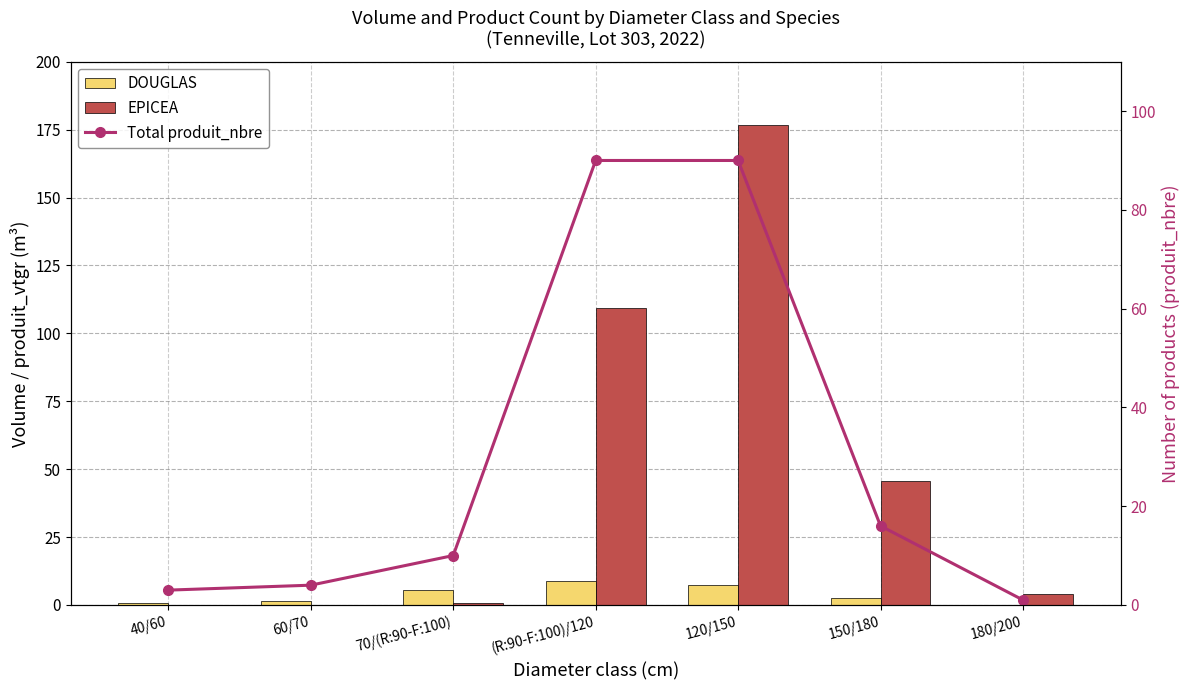

Which category has the lowest value across all series?

180/200